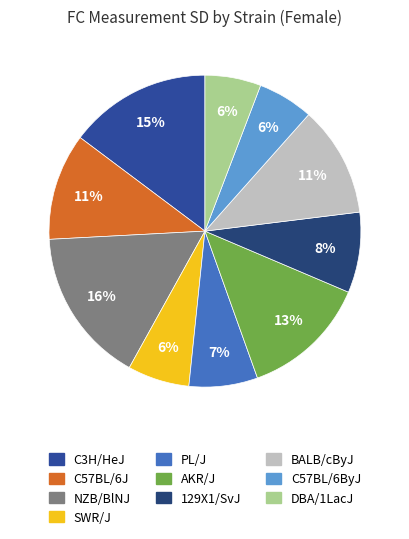

Is there any slice that represents more than half of the pie?

No